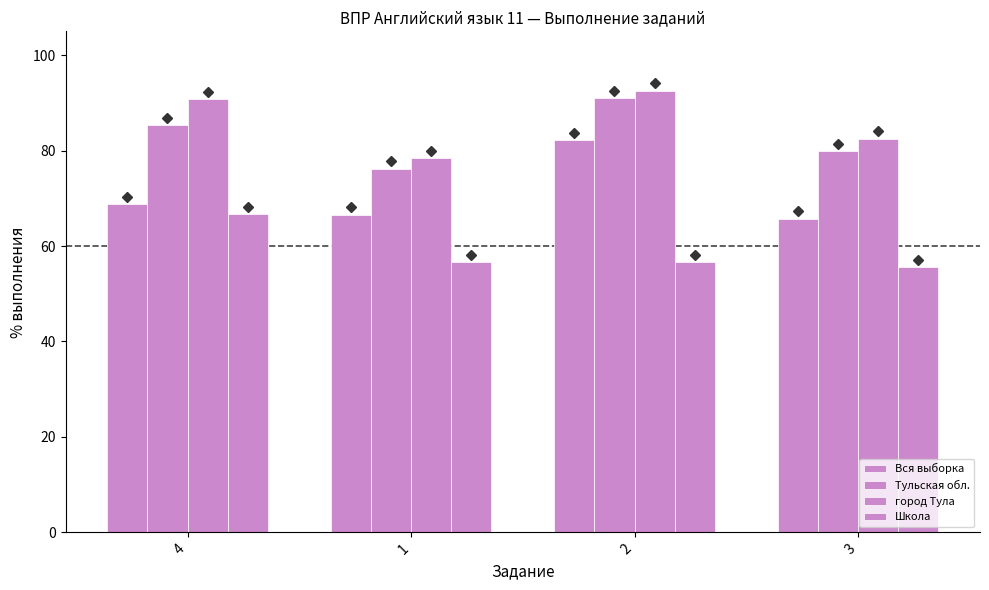

What value does the Тульская обл. series have at 2?

90.9